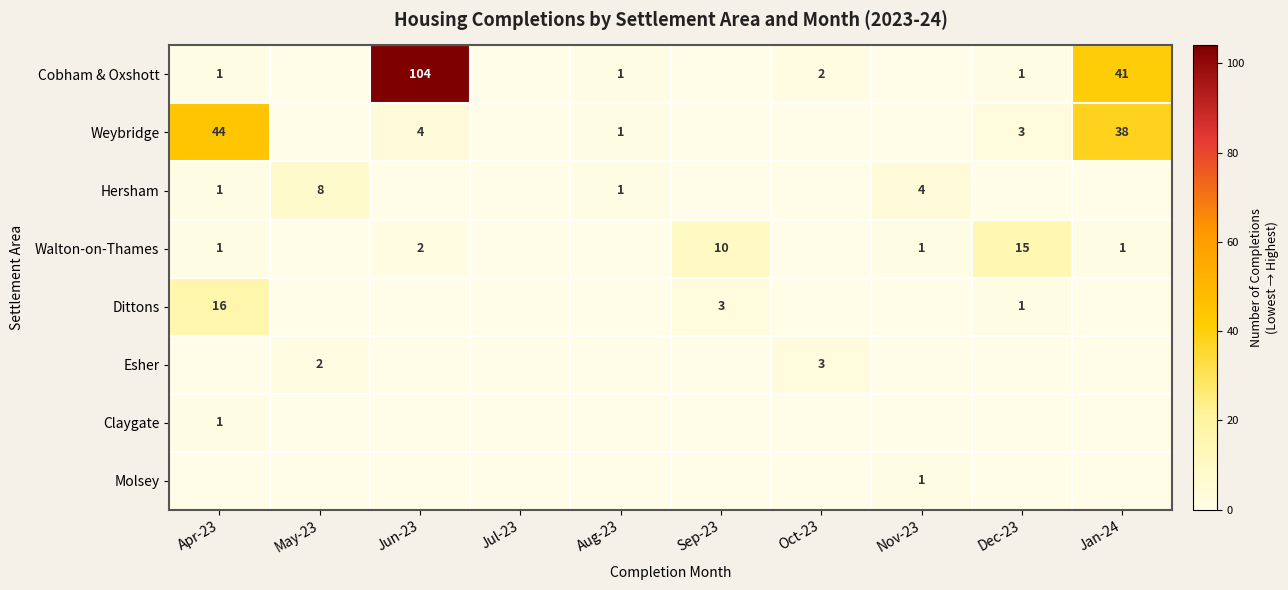

What is the sum of the Weybridge values at Aug-23 and Jun-23?

5